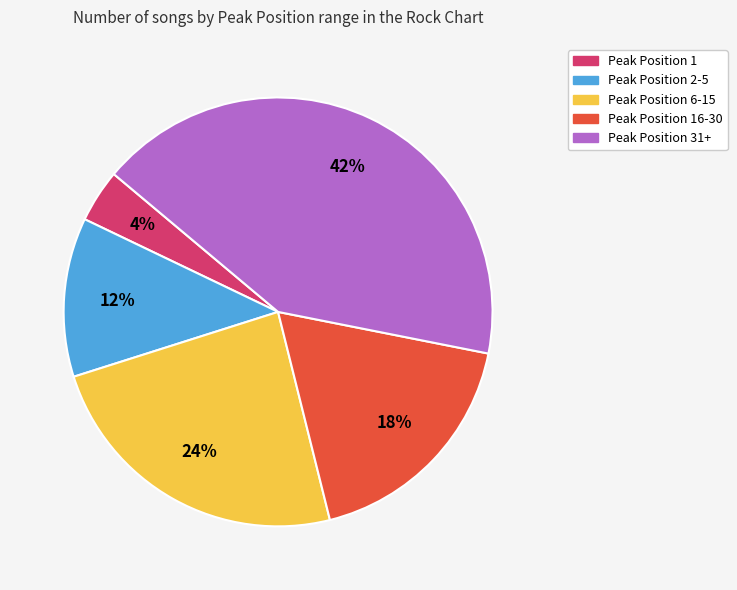

Does any single category account for the majority?

No